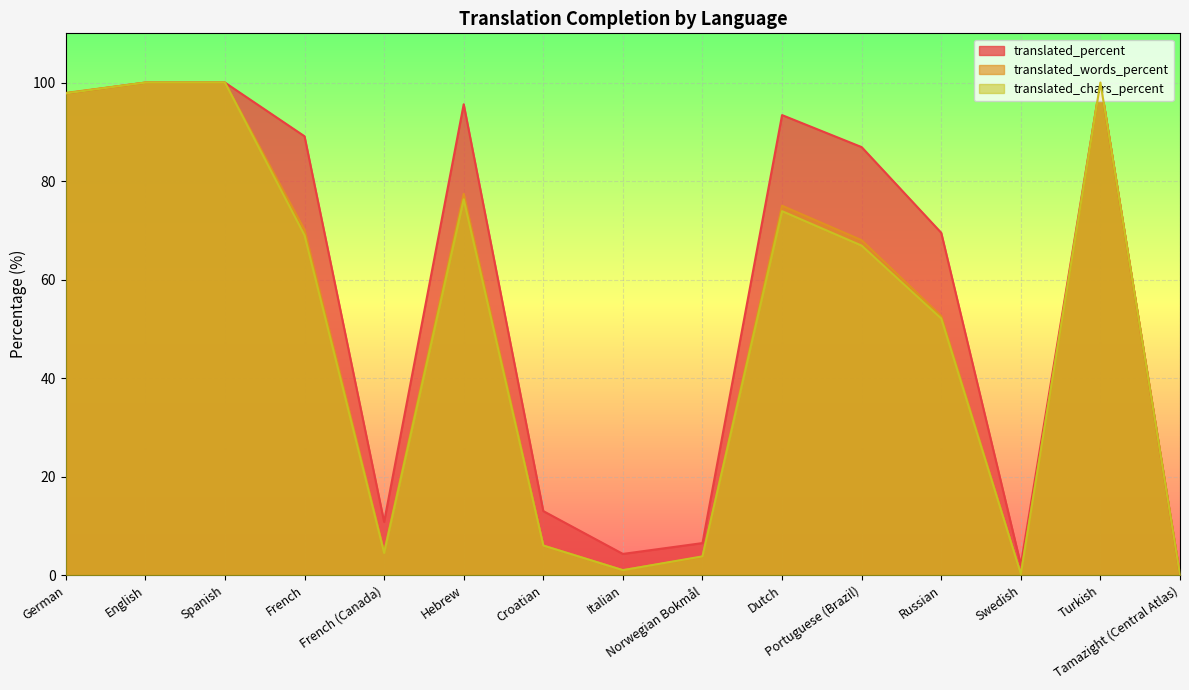

What position from the left is Norwegian Bokmål?

9